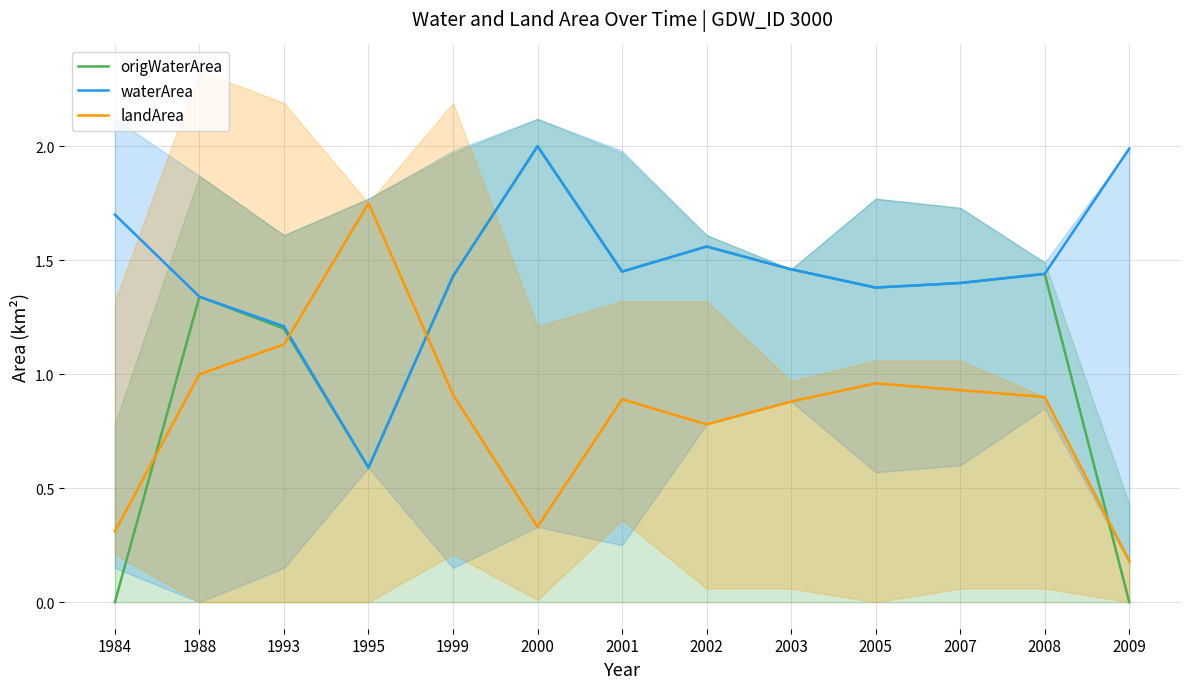

Reading left to right, list all the values displayed in this chart.

origWaterArea: 0.0	1.3	1.2	0.6	1.4	2.0	1.4	1.6	1.5	1.4	1.4	1.4	0.0
waterArea: 1.7	1.3	1.2	0.6	1.4	2.0	1.4	1.6	1.5	1.4	1.4	1.4	2.0
landArea: 0.3	1.0	1.1	1.8	0.9	0.3	0.9	0.8	0.9	1.0	0.9	0.9	0.2